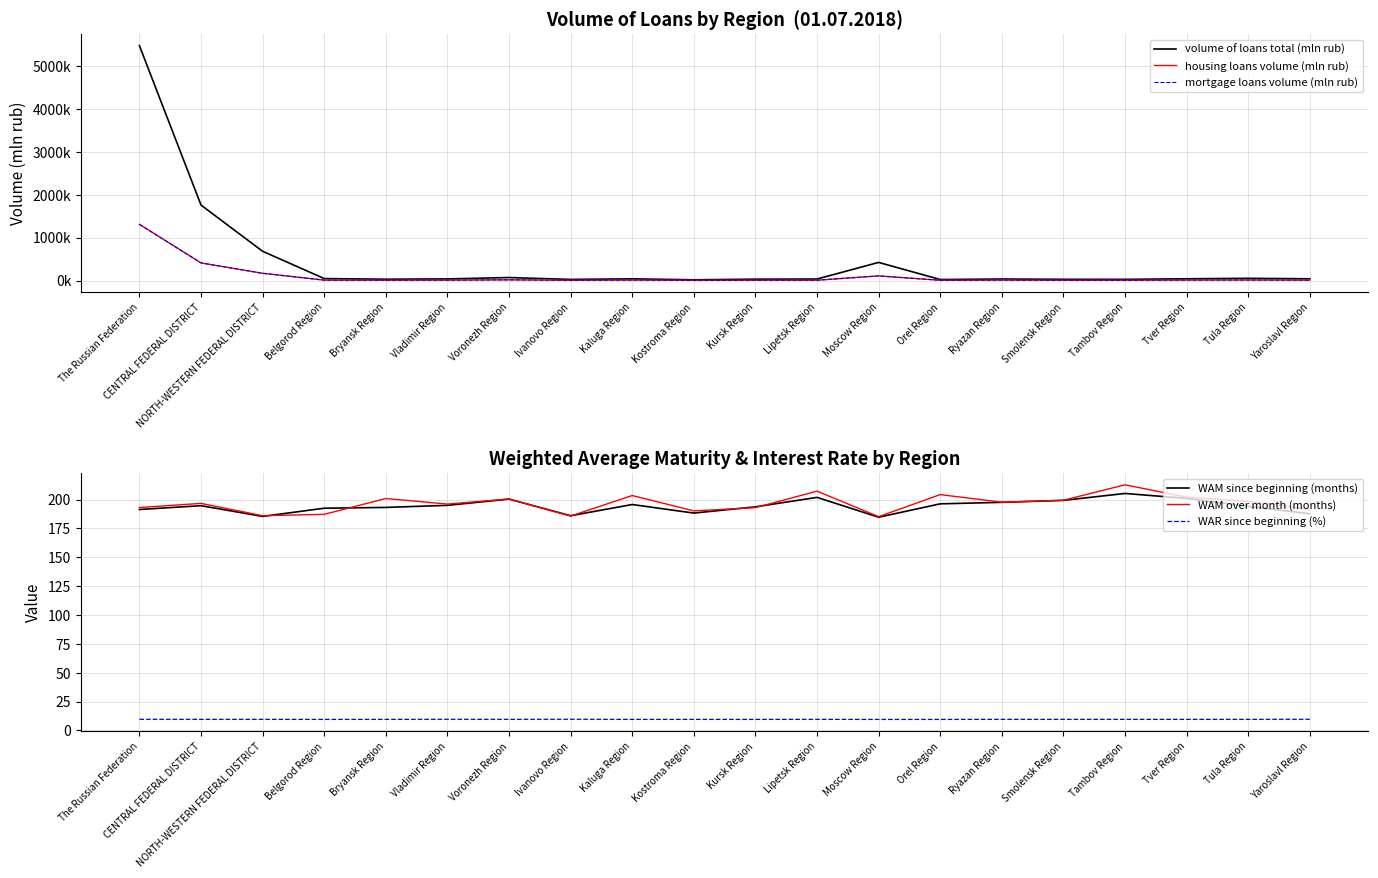

What is the sum of the housing loans volume (mln rub) values at Kostroma Region and CENTRAL FEDERAL DISTRICT?

415492.0